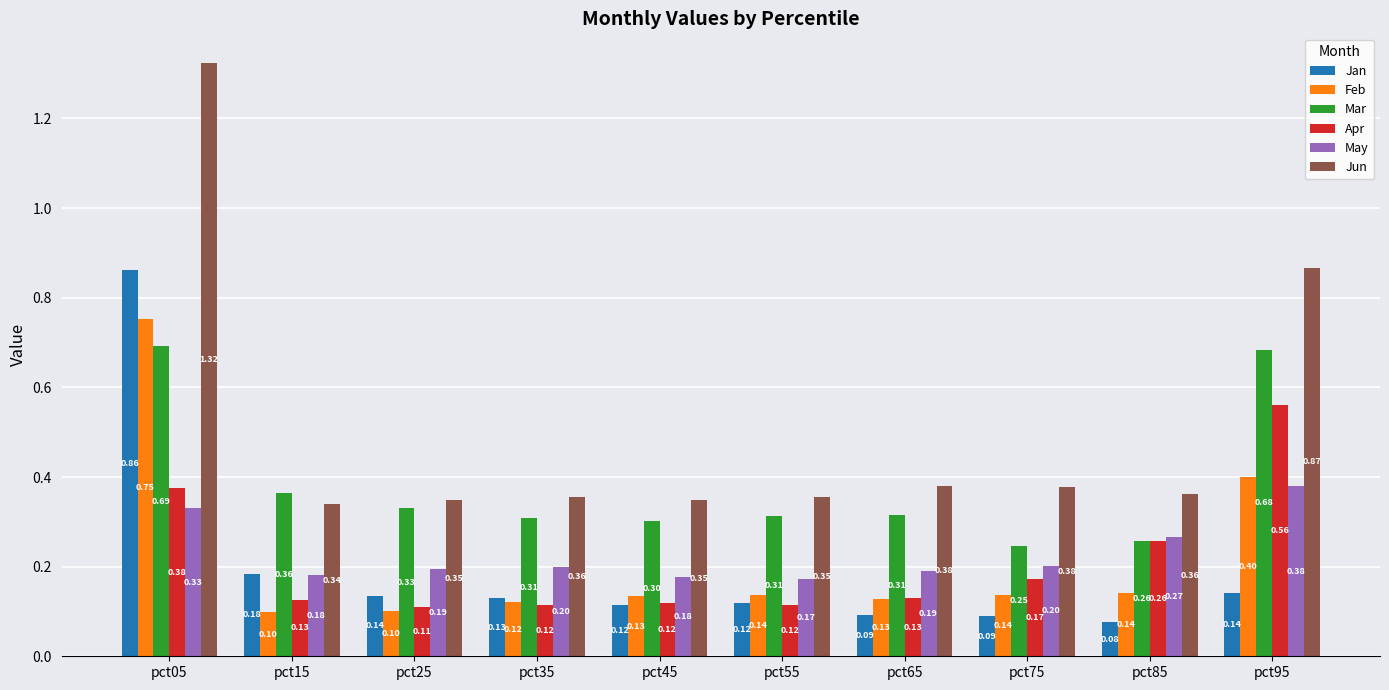

What are all the series names shown in the legend?

Jan, Feb, Mar, Apr, May, Jun